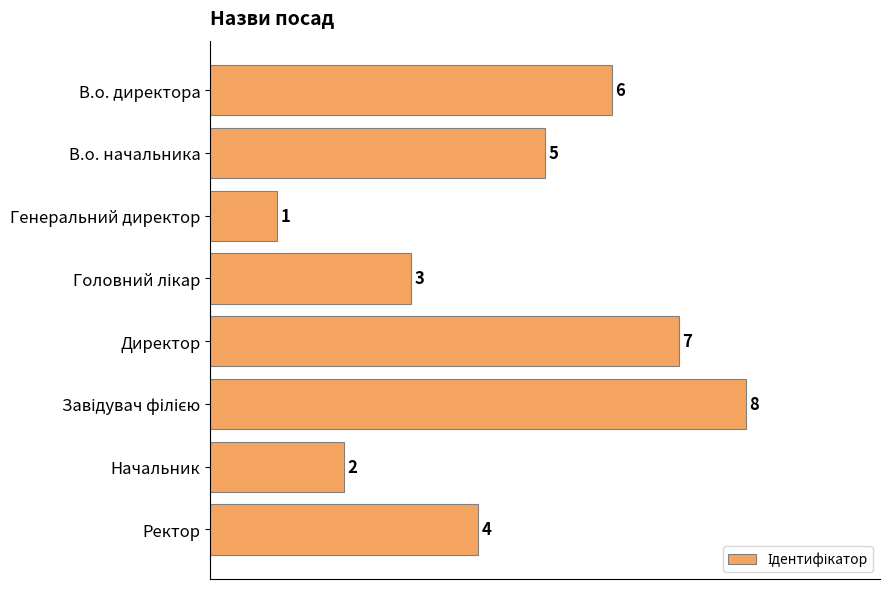

Between Ректор and Генеральний директор, which is larger?

Ректор